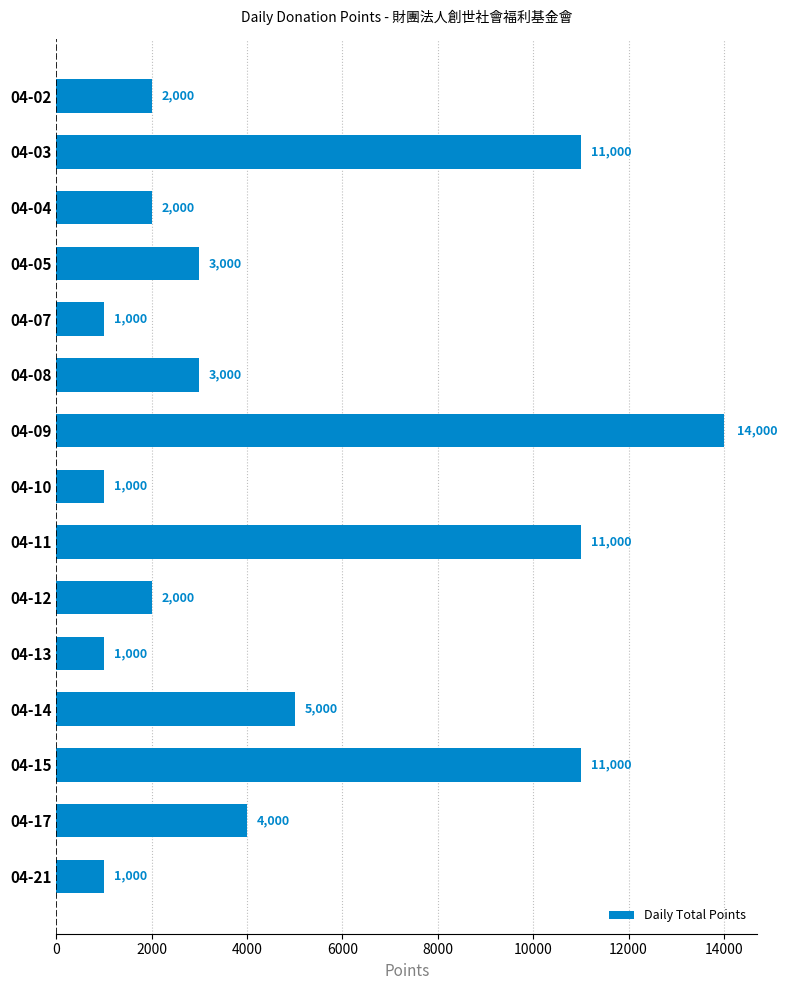

What is the value of the 13th bar from the top?

11000